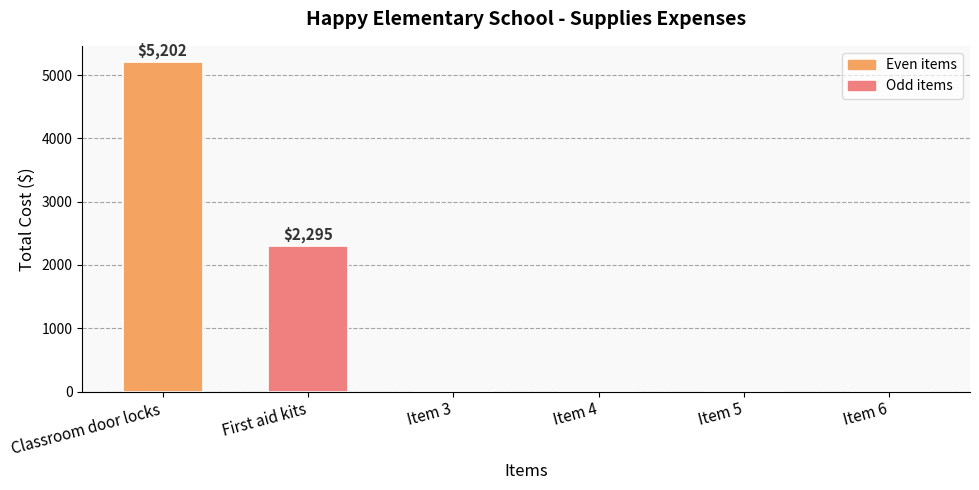

At which label is the value closest to 2601?

First aid kits